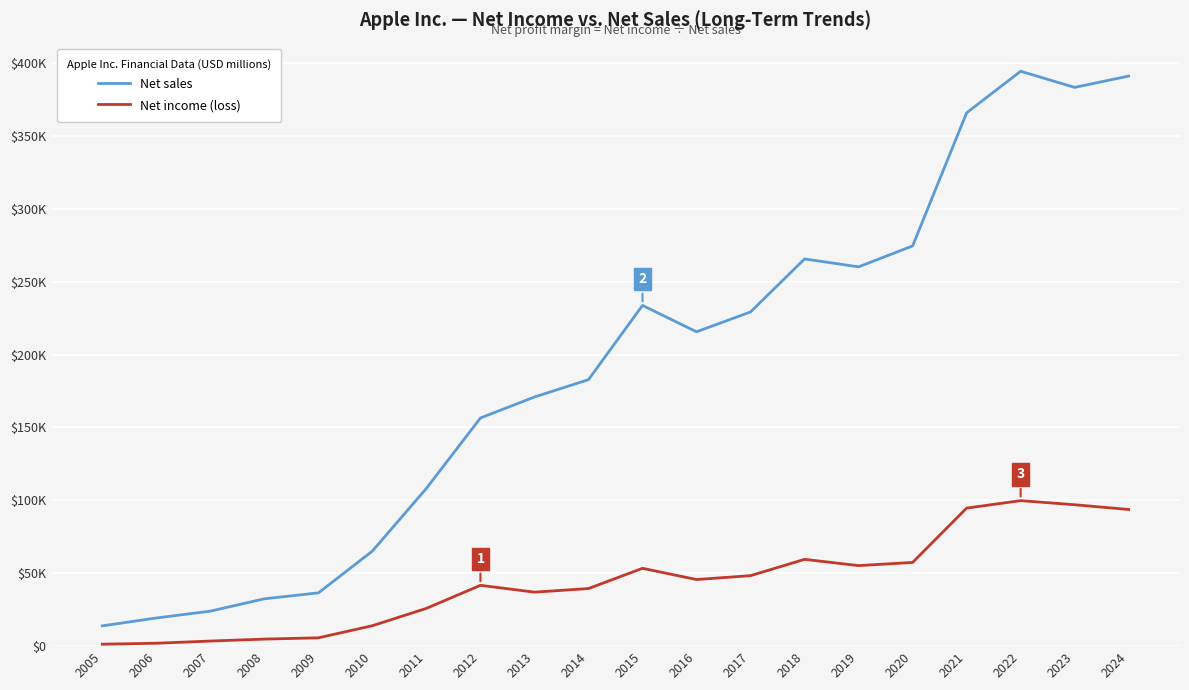

Does the chart display data point markers on the line(s)?

No